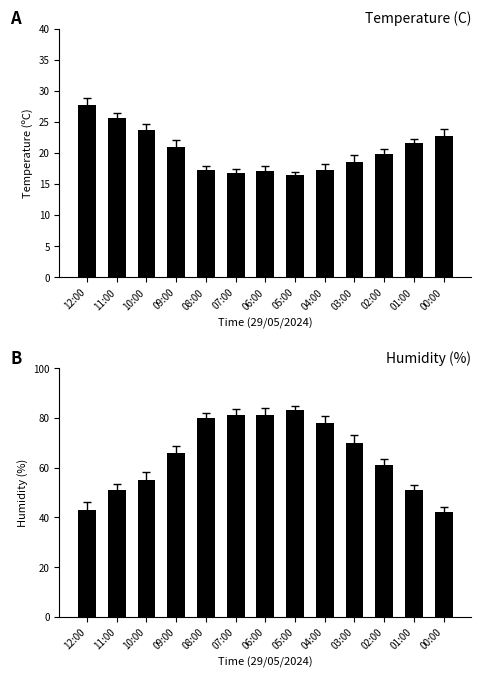

Which category has the lowest value in the Humidity (%) series?

00:00